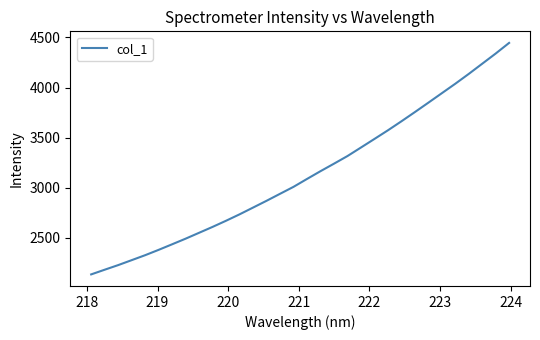

What is the greatest value displayed?

4445.5